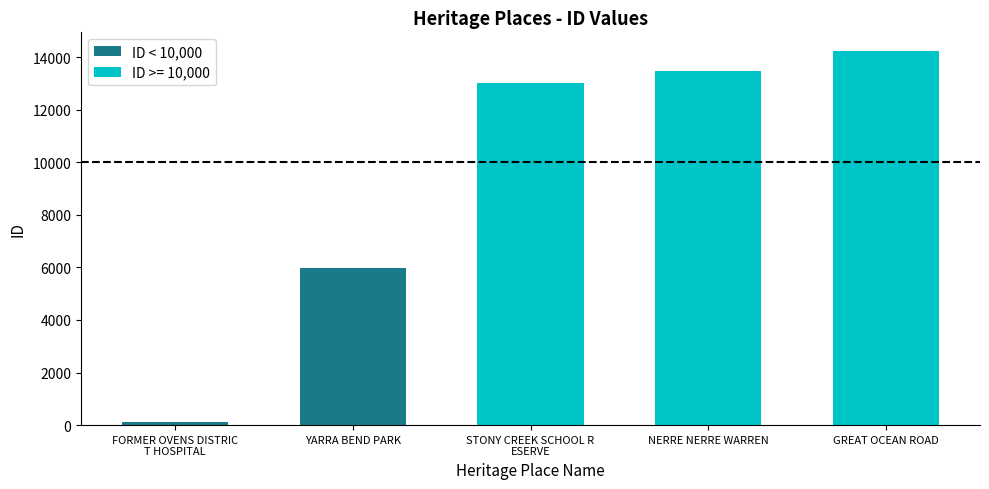

True or false: the data shows 100 at FORMER OVENS DISTRICT HOSPITAL.

True